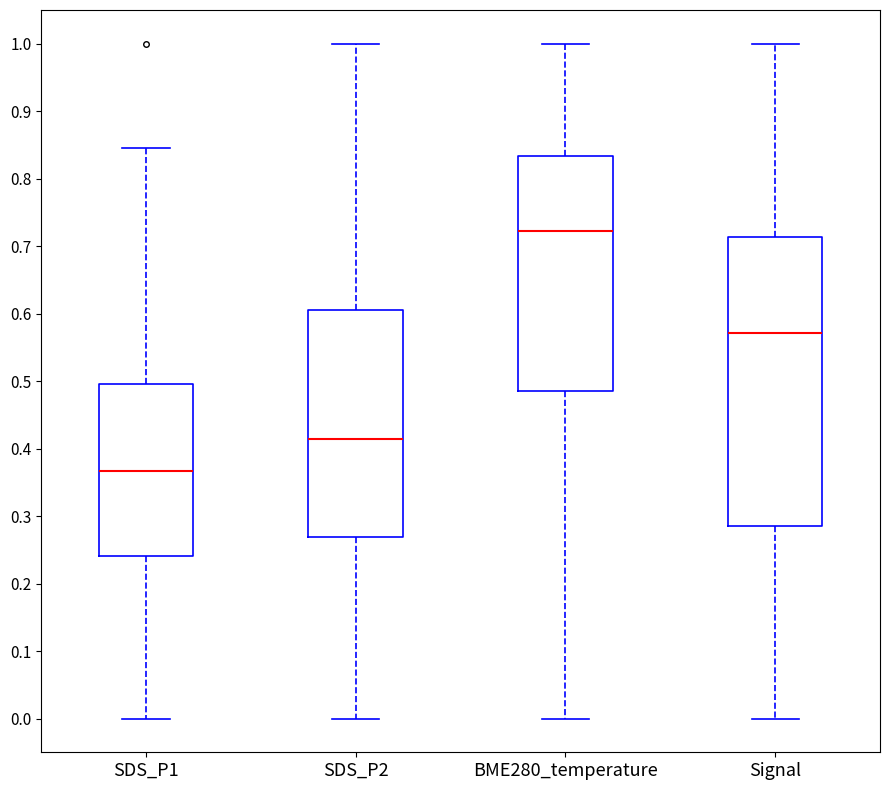

Reading left to right, transcribe this box plot: for each box, give where its median line is, the range the box spans, and where its two whiskers end, as read against the y-axis. The values are not printed on the chart, so give them approximately, as read against the axis.

SDS_P1: median 0.37, box 0.24 to 0.50, whiskers 0.00 to 0.85
SDS_P2: median 0.41, box 0.27 to 0.61, whiskers 0.00 to 1.00
BME280_temperature: median 0.72, box 0.49 to 0.83, whiskers 0.00 to 1.00
Signal: median 0.57, box 0.29 to 0.71, whiskers 0.00 to 1.00